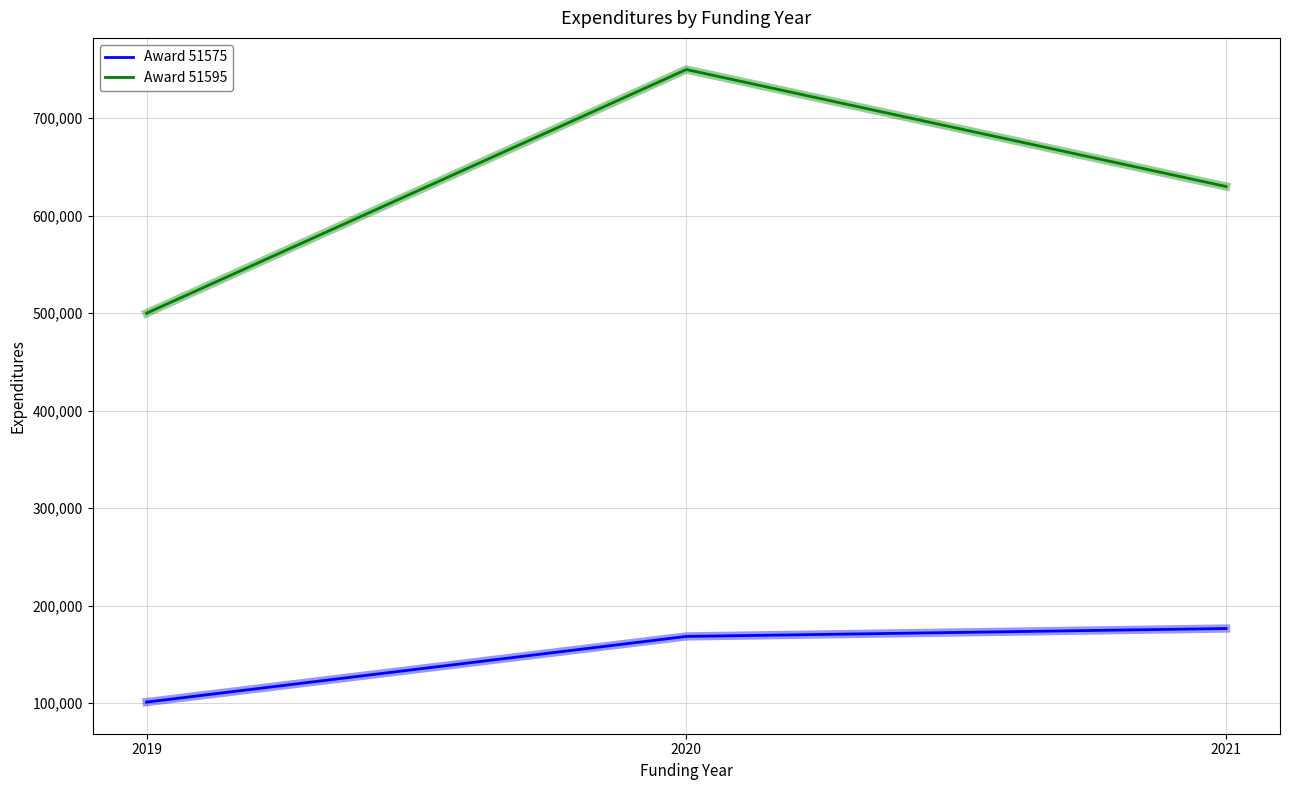

Which series changed the most between 2019 and 2021?

Award 51595